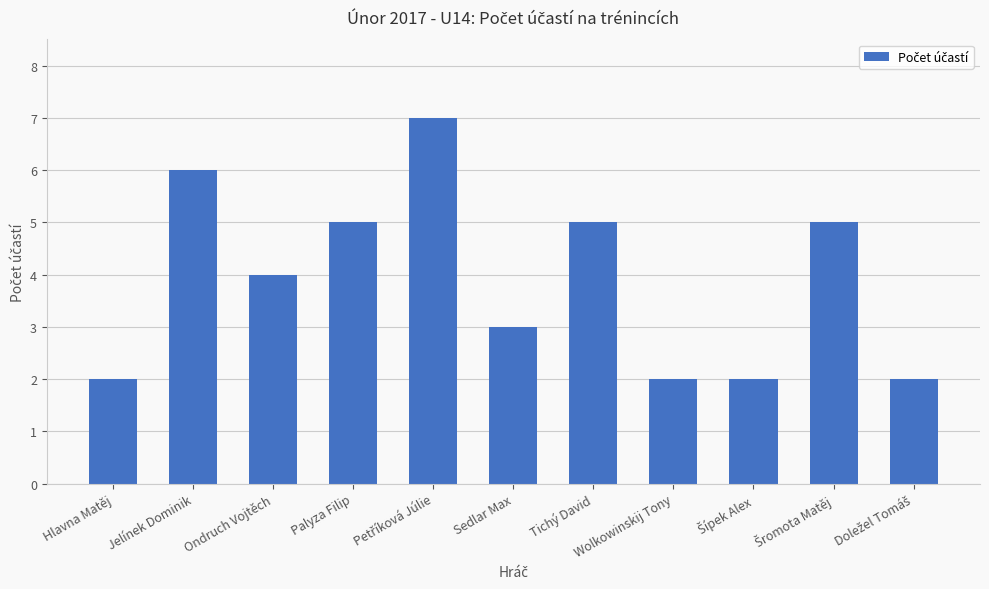

What is the label of the 9th bar from the right?

Ondruch Vojtěch